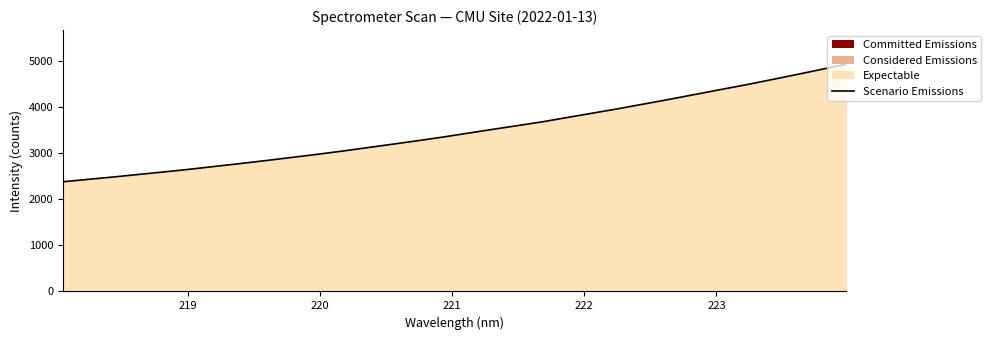

What is the sum of all values?

111454.2